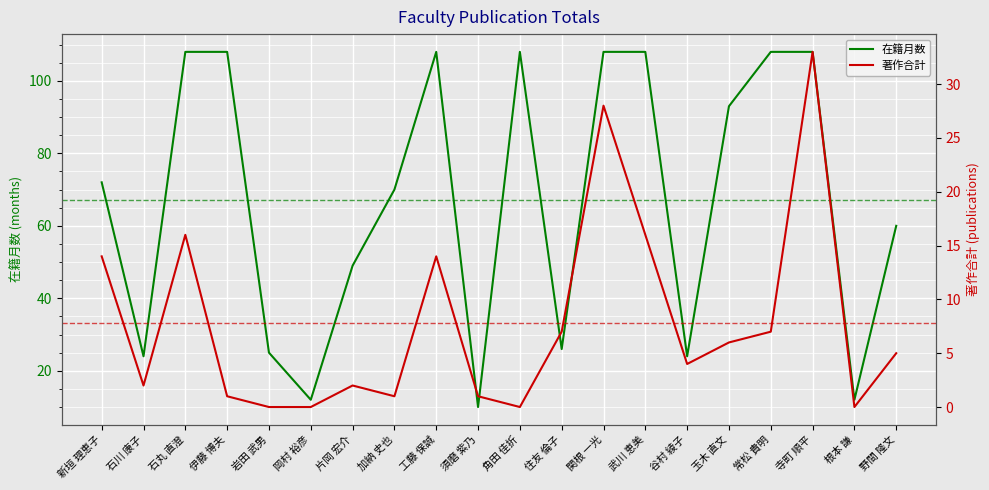

How many interior local valleys does the 在籍月数 series have?

6